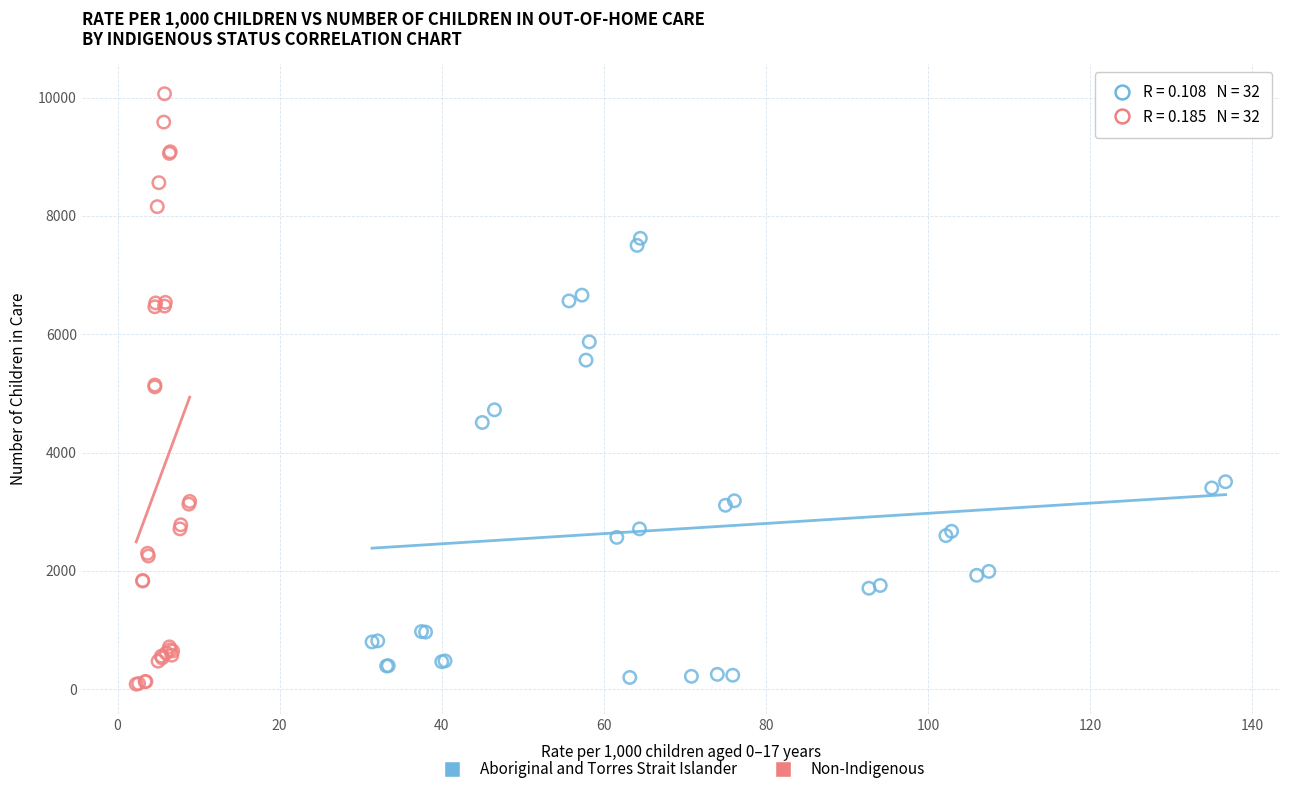

Which series has the widest spread of Y values?

Non-Indigenous